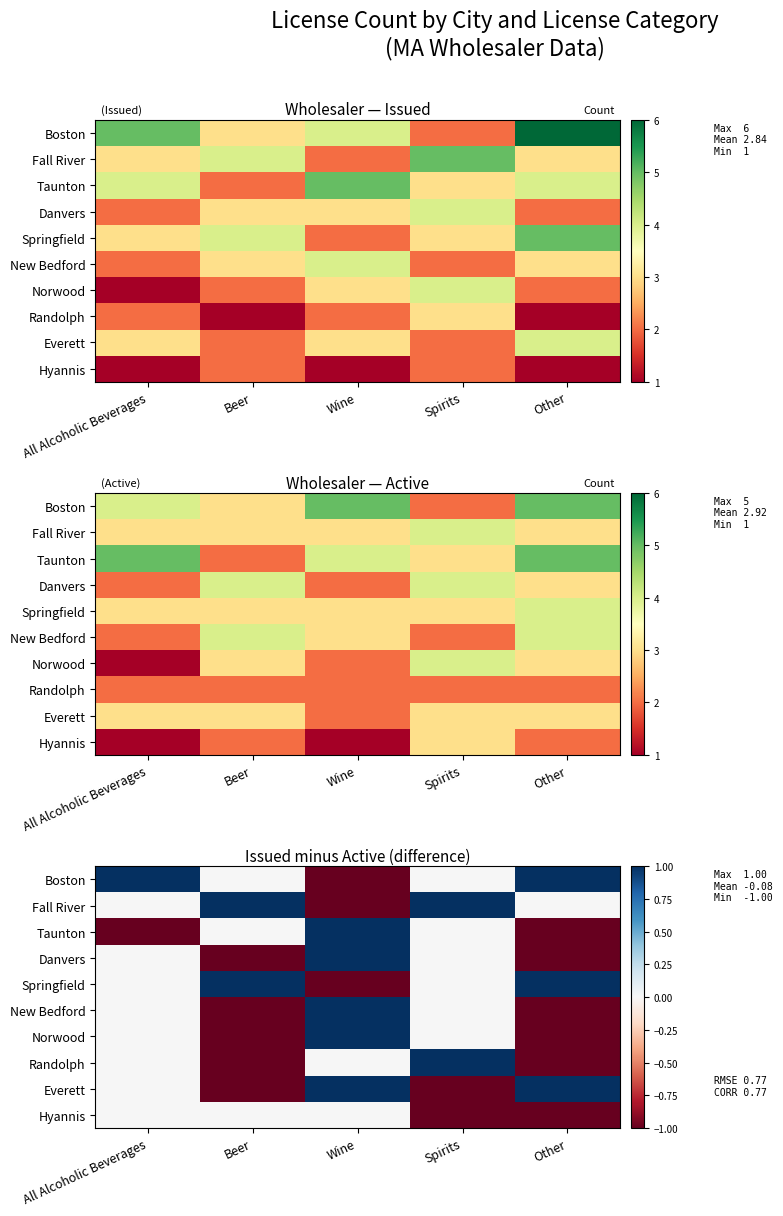

How many values in the Everett series are below 0?

2